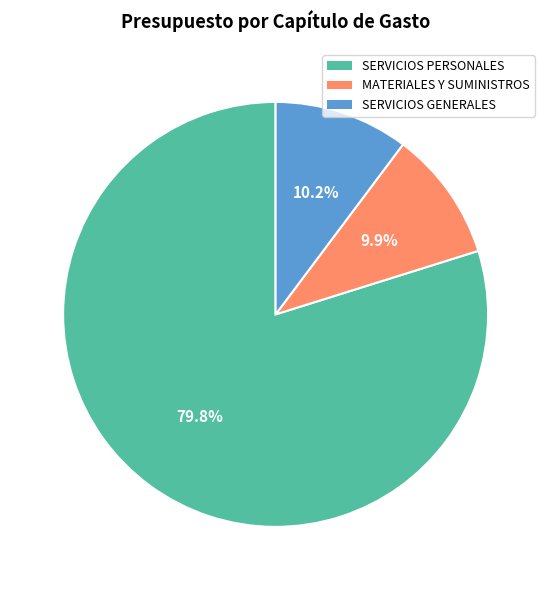

How many segments does this pie chart have?

3